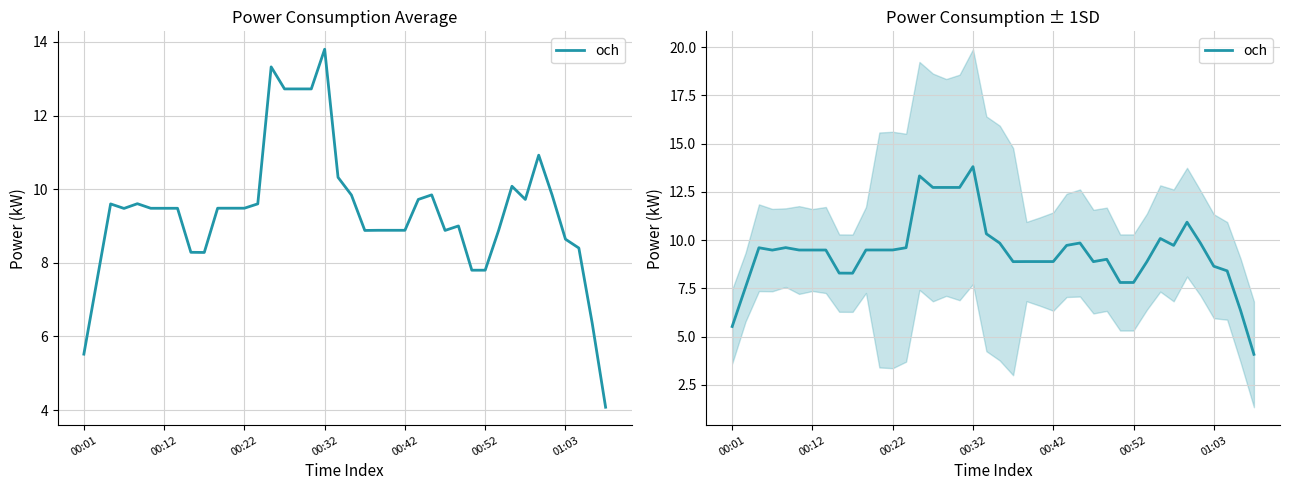

What is the greatest value displayed?

13.8